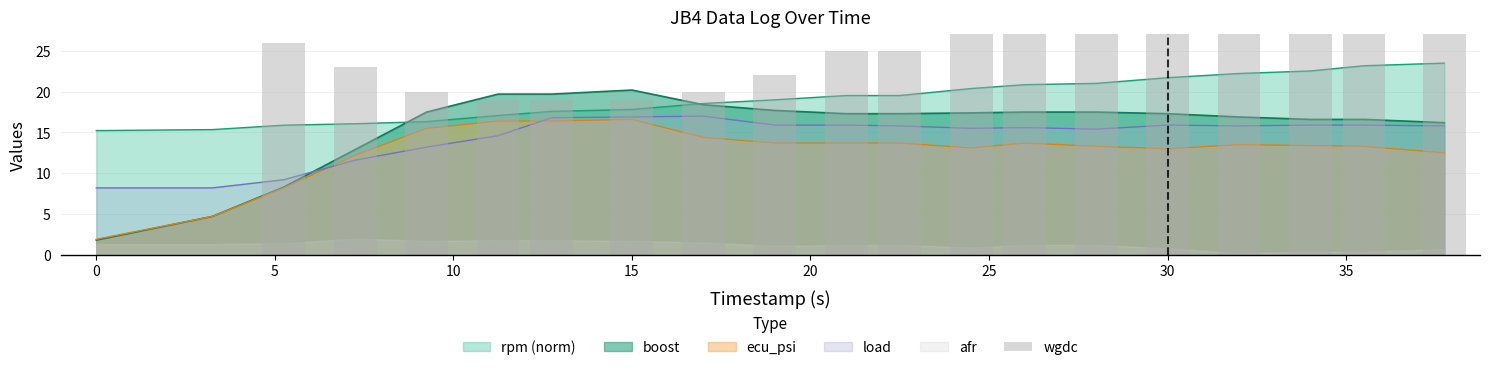

How many bars are there in total?

20